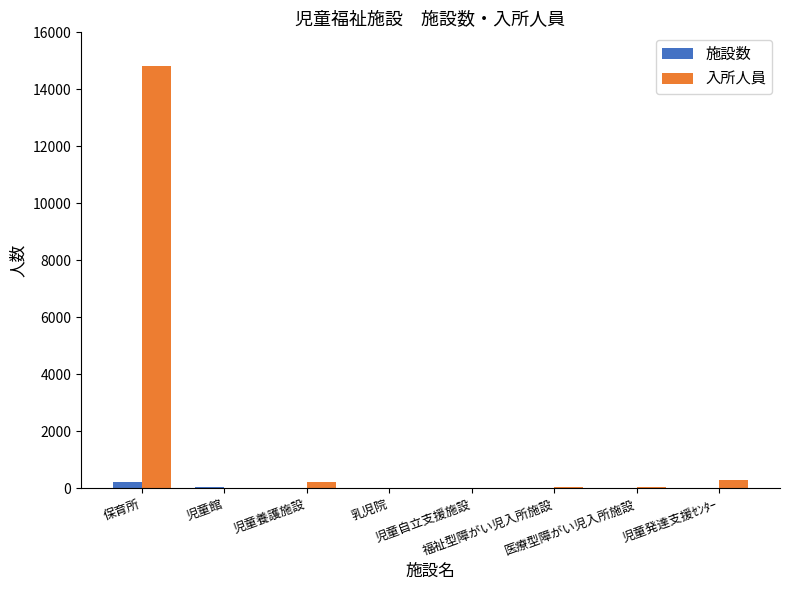

What is the sum of all 施設数 values?

299